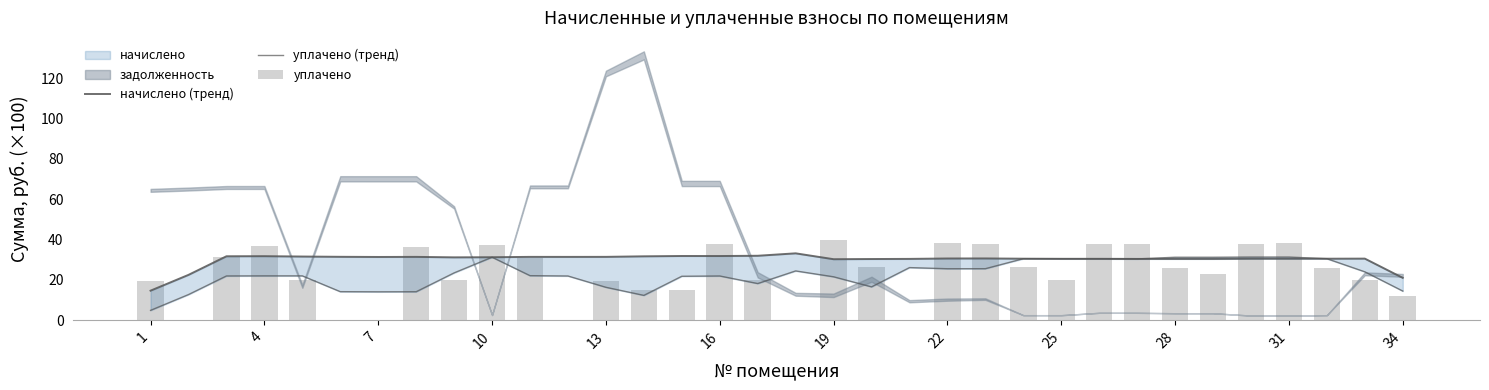

What is the minimum value for начислено (тренд)?

14.7